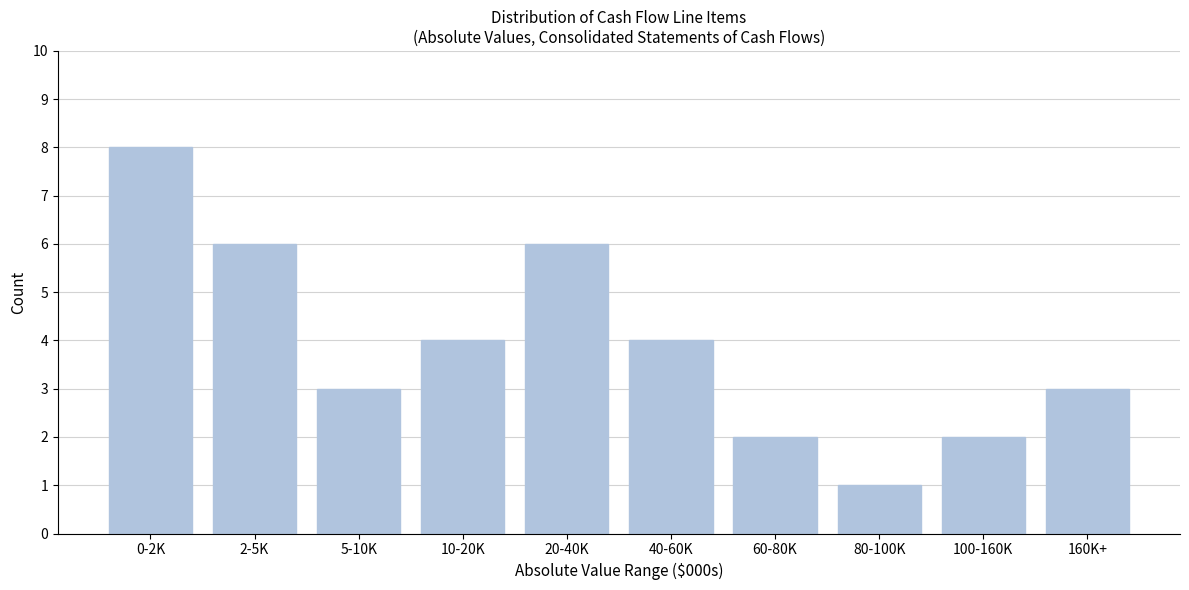

Reading left to right, what are all the values shown in this chart?

0-2K=8	2-5K=6	5-10K=3	10-20K=4	20-40K=6	40-60K=4	60-80K=2	80-100K=1	100-160K=2	160K+=3